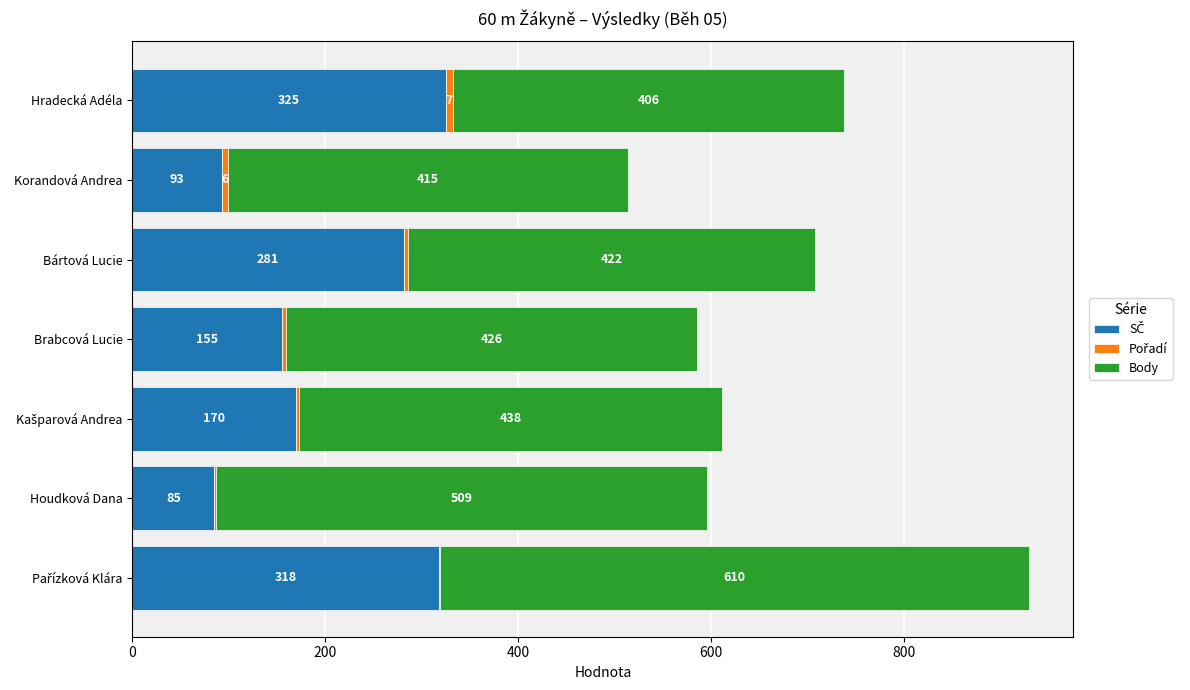

Count the number of data series in this chart.

3